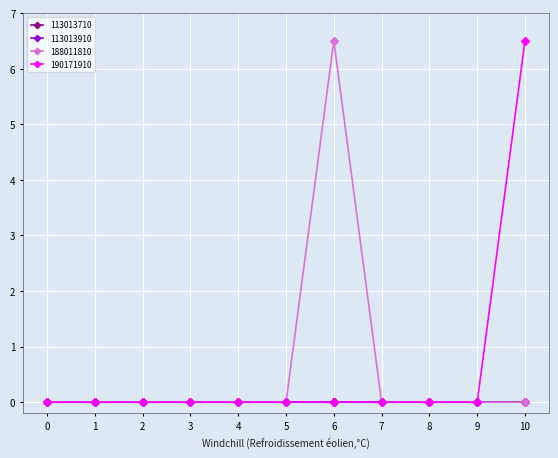

True or false: 188011810 and 190171910 cross at least once.

False